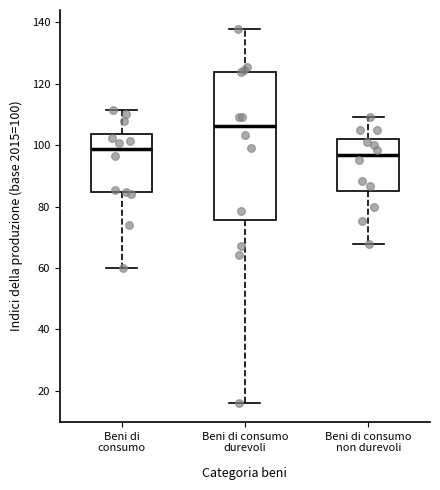

Where does the upper whisker of the box for Beni di consumo durevoli end on the y-axis? The values are not printed on the chart, so give them approximately, as read against the axis.

138